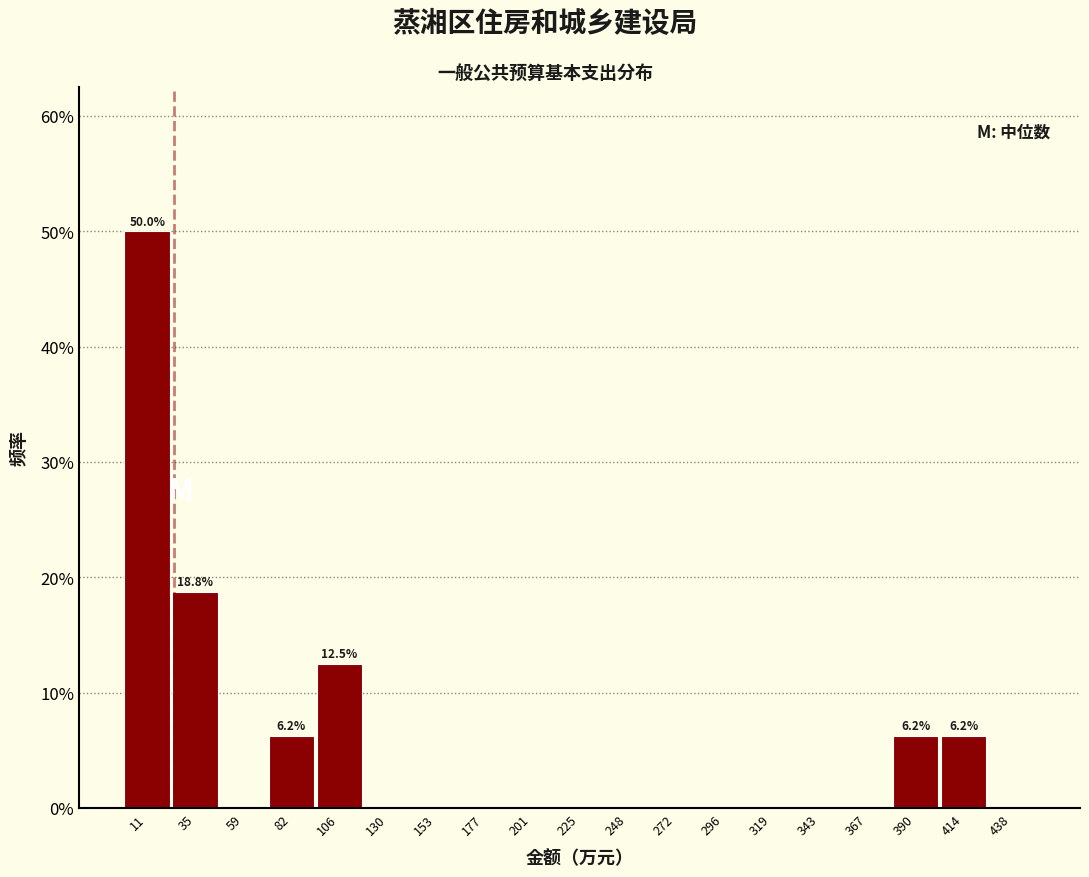

Over which range of the x-axis is the bar tallest?

0 to 25